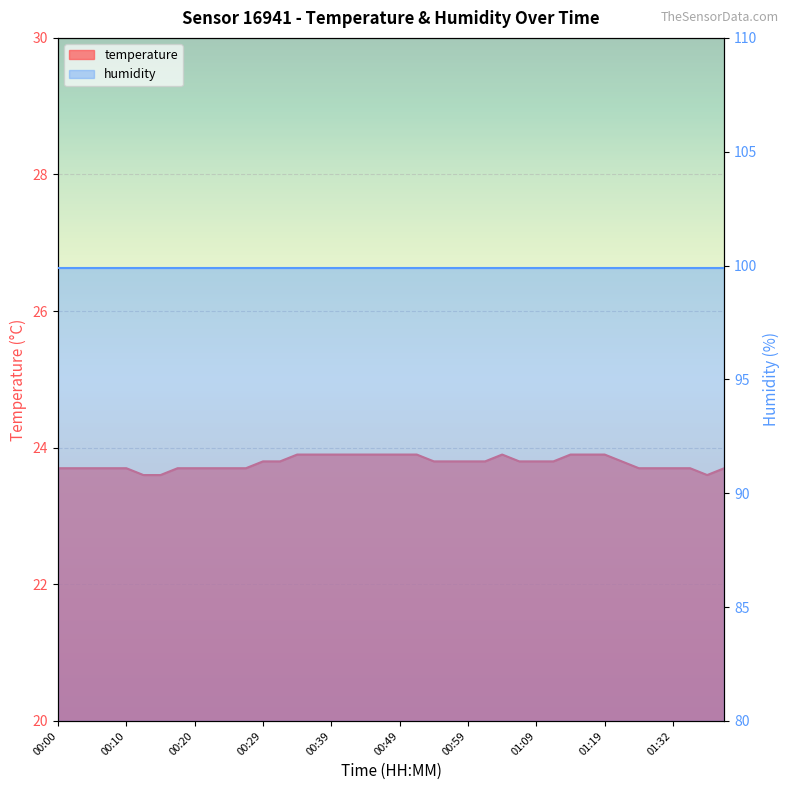

True or false: there are more than 1 points higher than both neighbors.

False